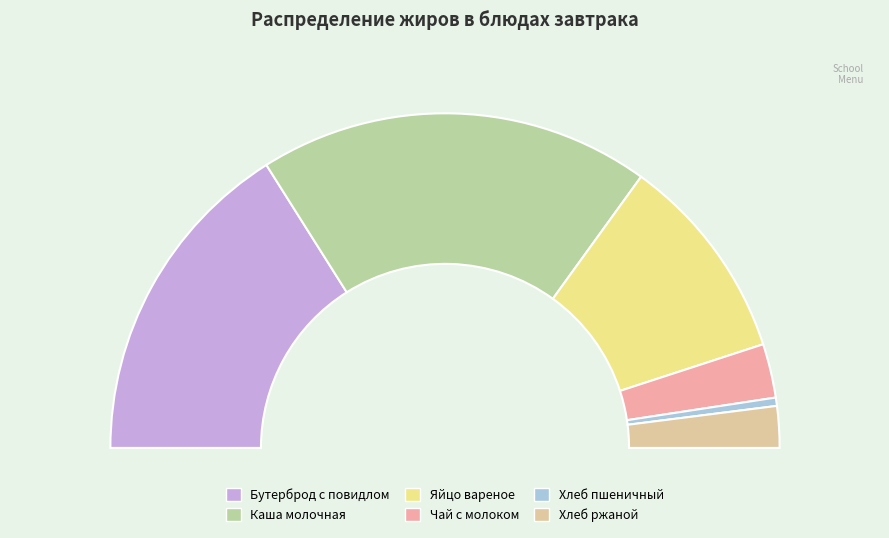

Count the number of slices in the pie.

6